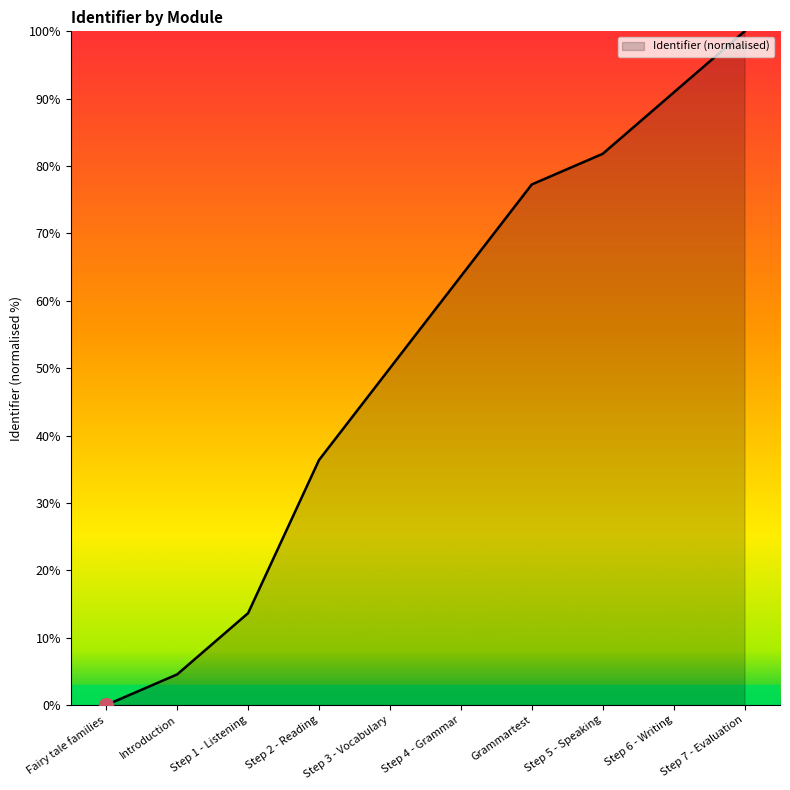

What is the difference between the maximum and minimum values?

100.0